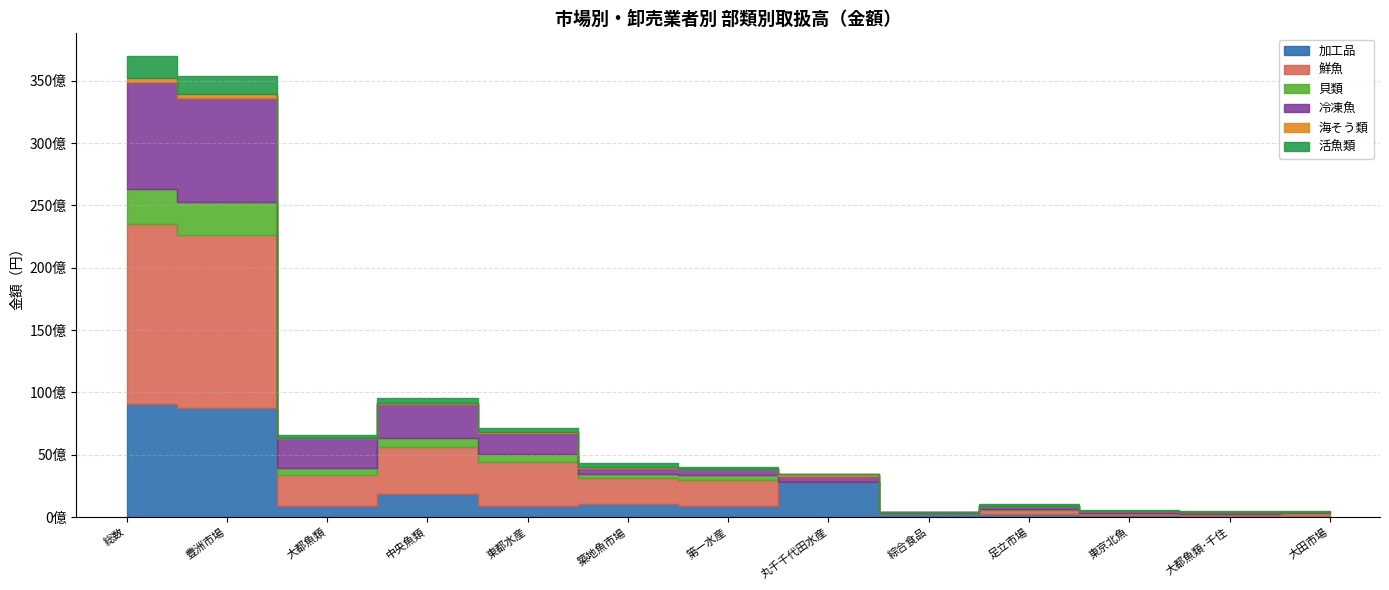

What is the average value of the 活魚類 series?

384875928